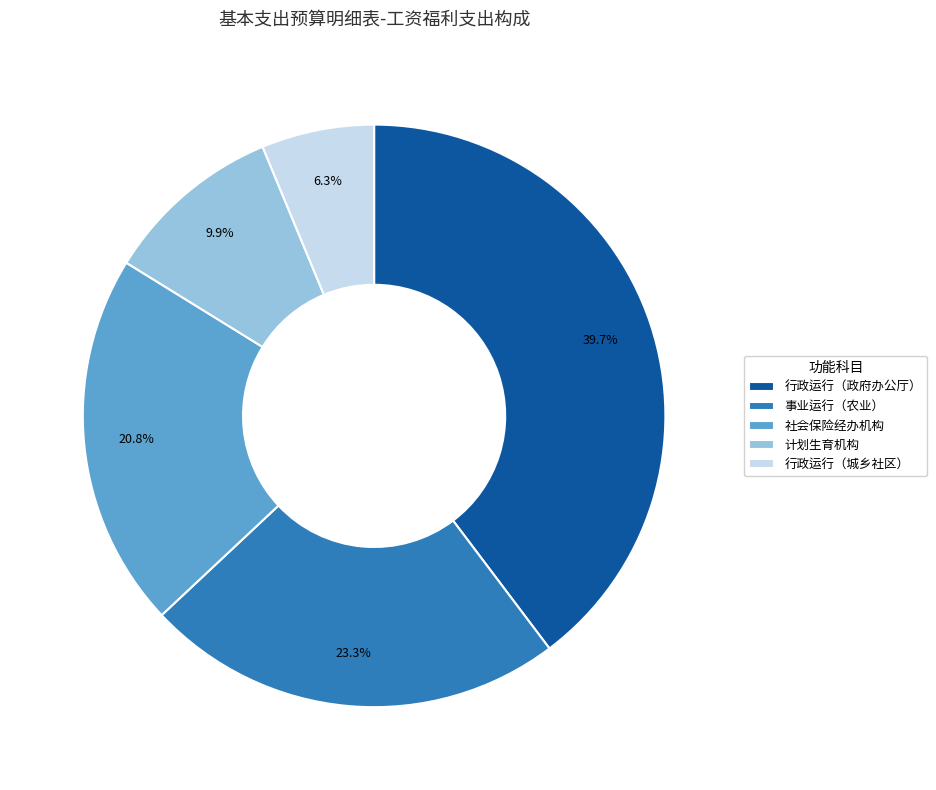

The 计划生育机构 slice represents 1% of the pie. True or false?

False